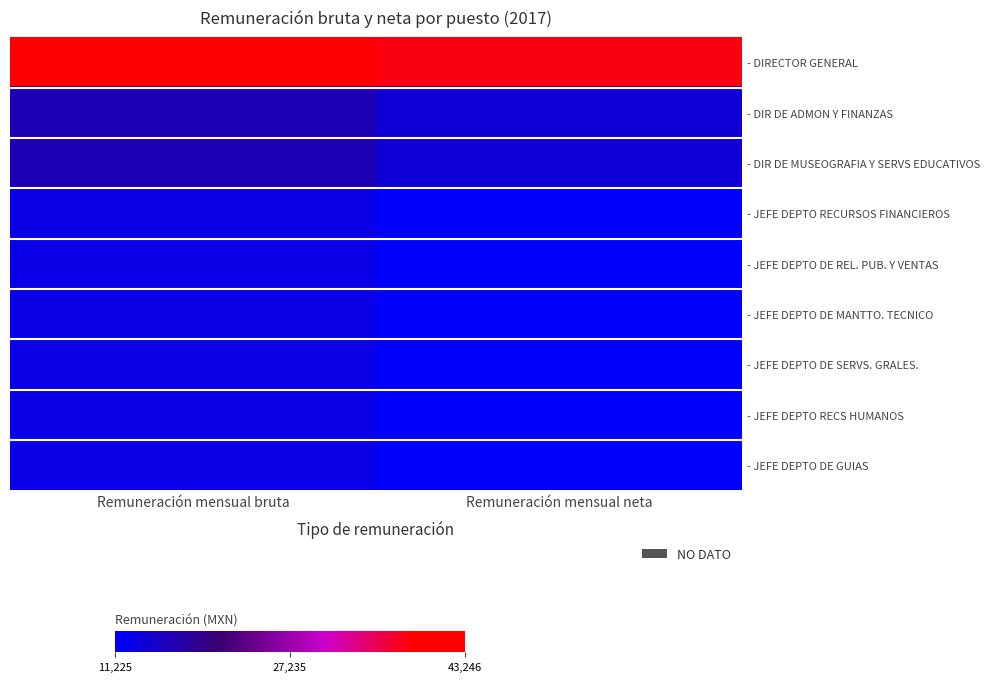

What is the total value across all series at Remuneración mensual bruta?

152496.0